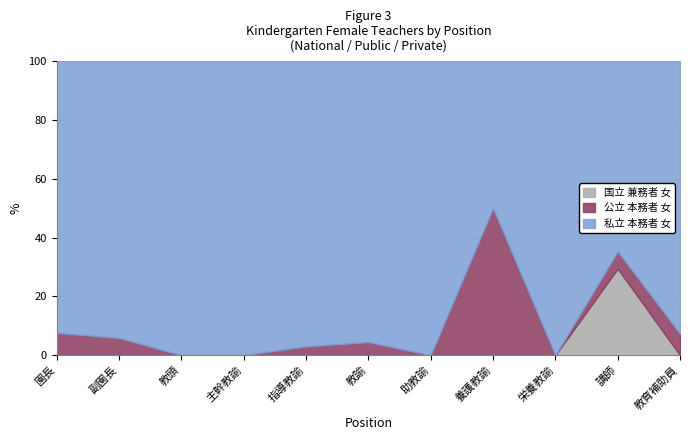

The 国立 兼務者 女 series shows 0.0 at 主幹教諭. True or false?

True